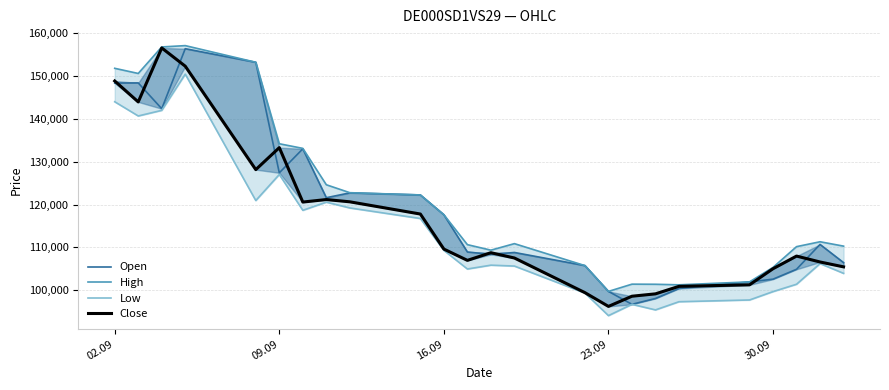

What is the difference between the maximum and minimum values in the High series?

57330